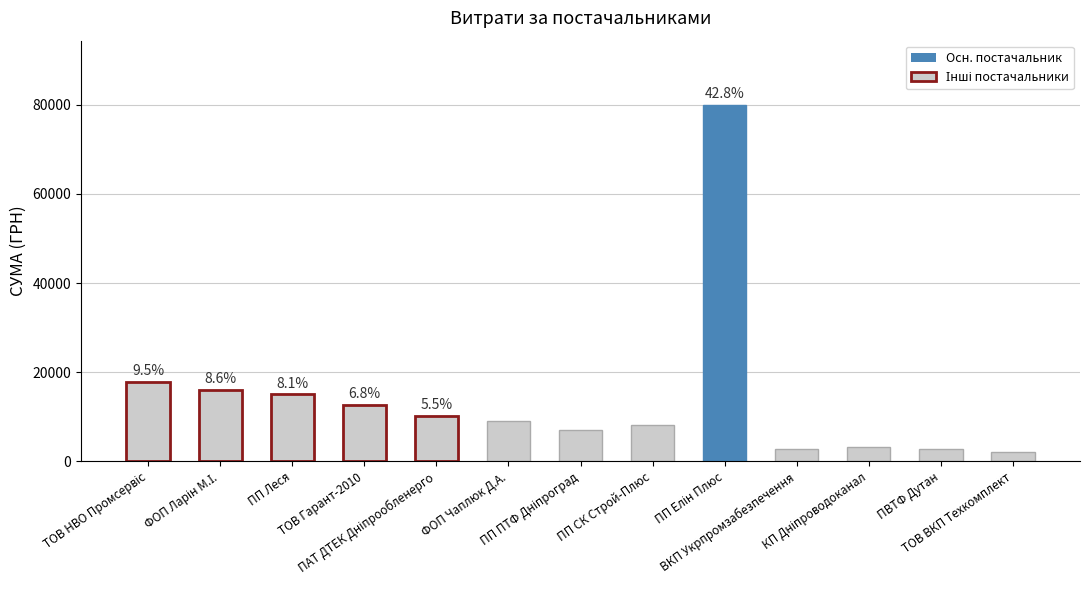

What is the change in value from ФОП Чаплюк Д.А. to ТОВ ВКП Техкомплект?

-6825.0